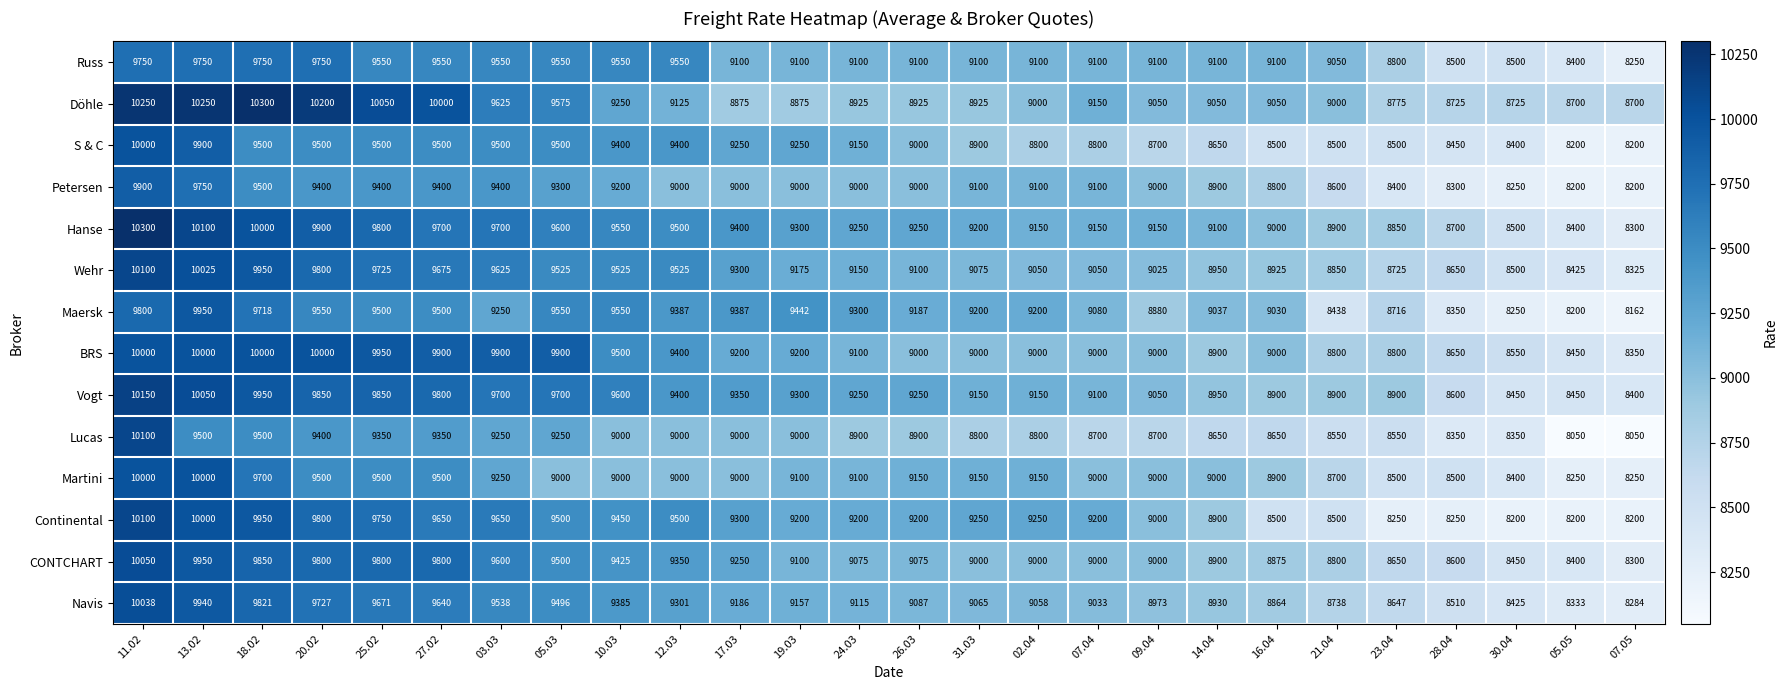

At how many categories does at least one series exceed 8429?

26